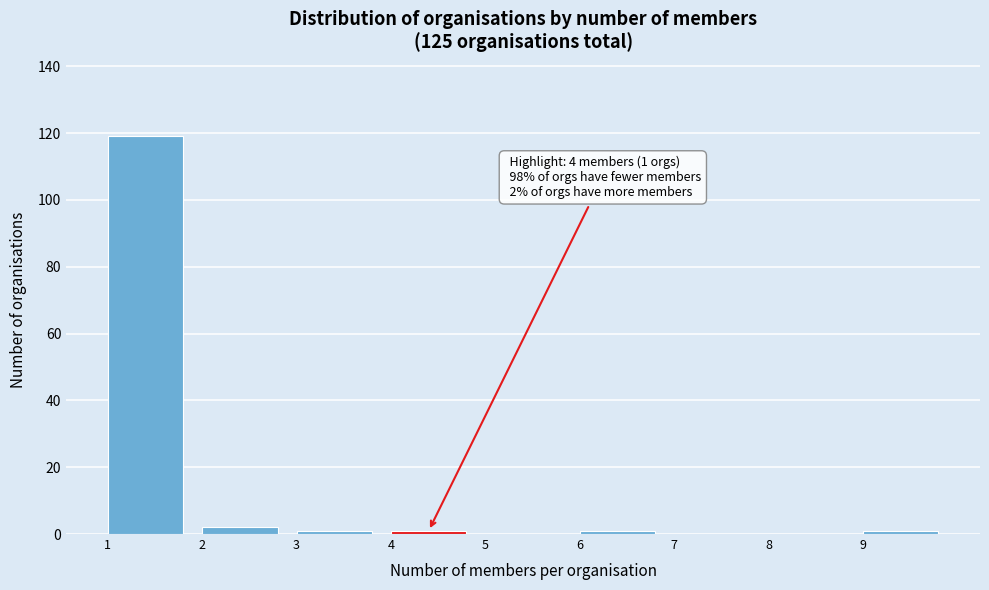

Which range on the x-axis has the tallest bar?

1 to 2